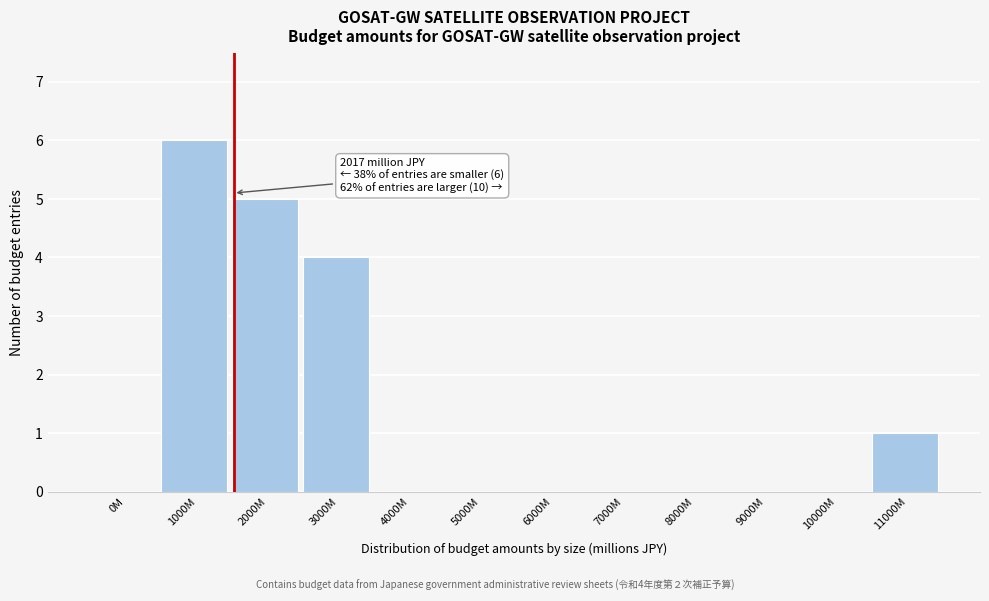

Reading left to right, extract all data points from this chart.

0M=0	1000M=6	2000M=5	3000M=4	4000M=0	5000M=0	6000M=0	7000M=0	8000M=0	9000M=0	10000M=0	11000M=1